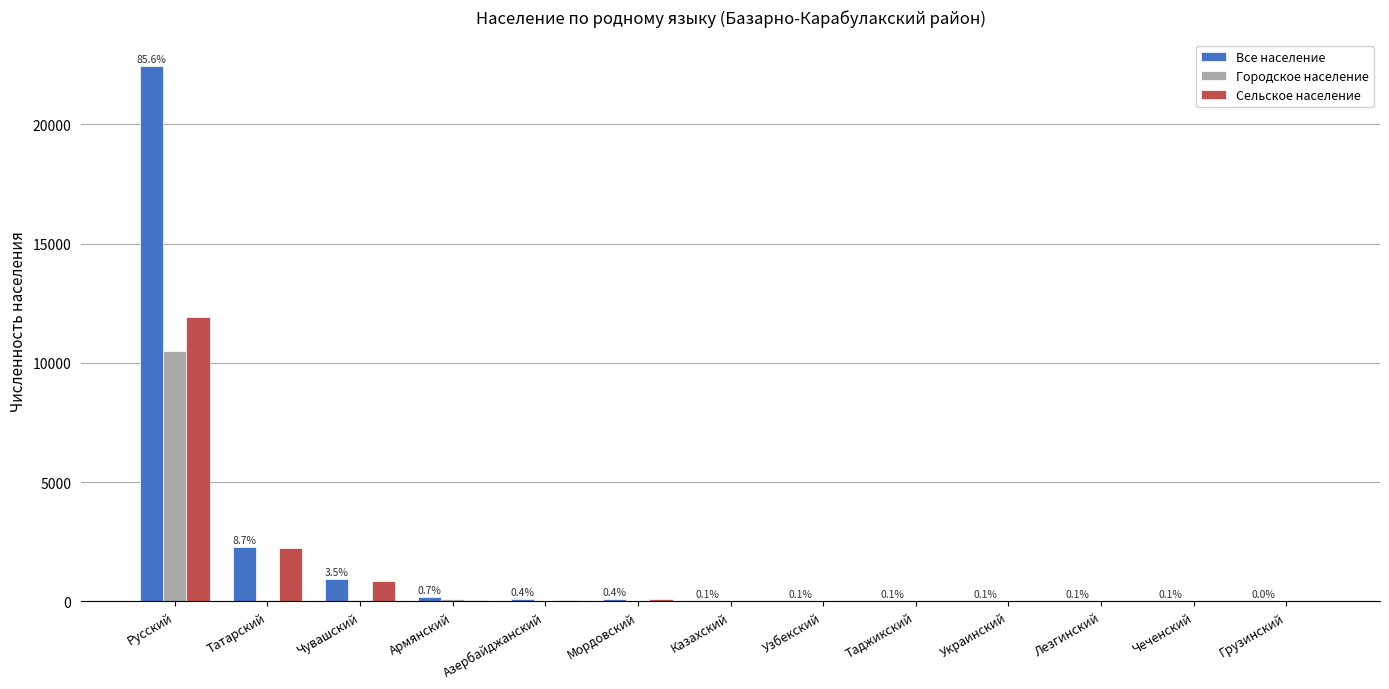

At which category is the sum across all series the highest?

Русский